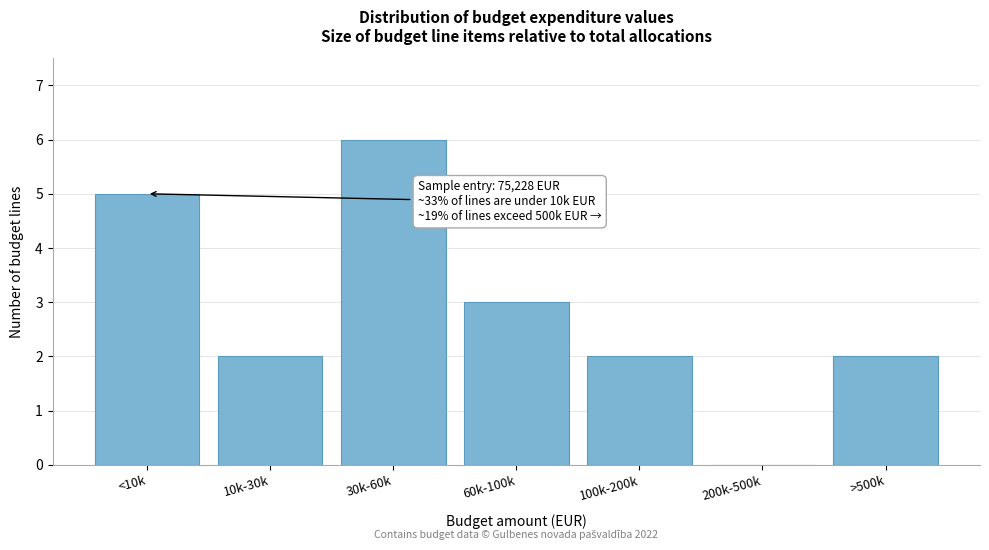

Reading left to right, transcribe all the data shown in this chart.

<10k=5	10k-30k=2	30k-60k=6	60k-100k=3	100k-200k=2	200k-500k=0	>500k=2